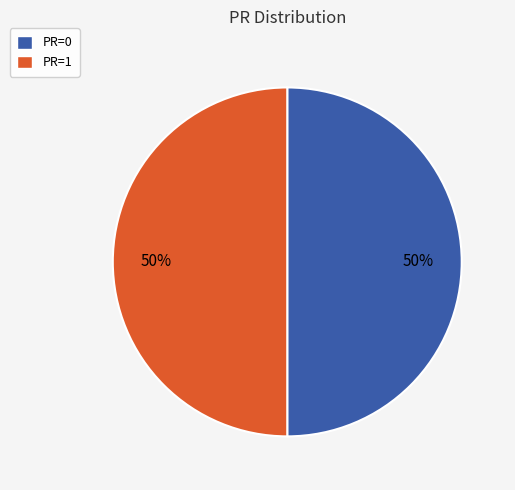

Combined, do PR=1 and PR=0 account for over 50%?

Yes